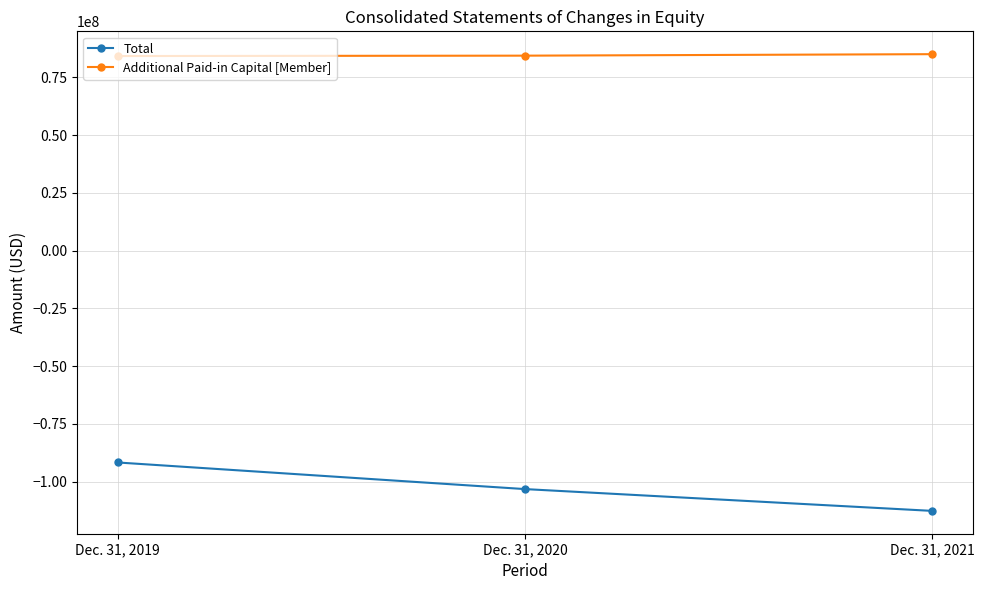

Is it true that Total equals -22130664 at Dec. 31, 2019?

False